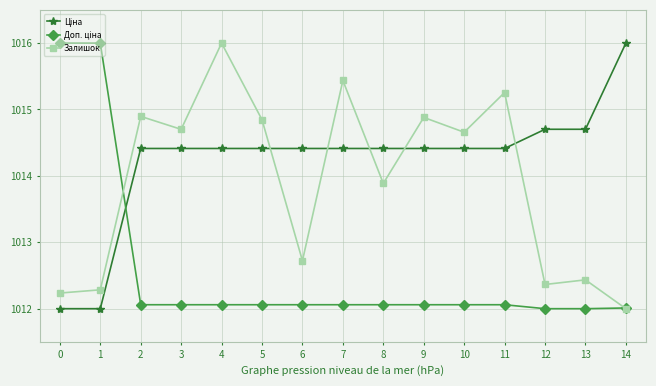

How many lines are shown in the chart?

3